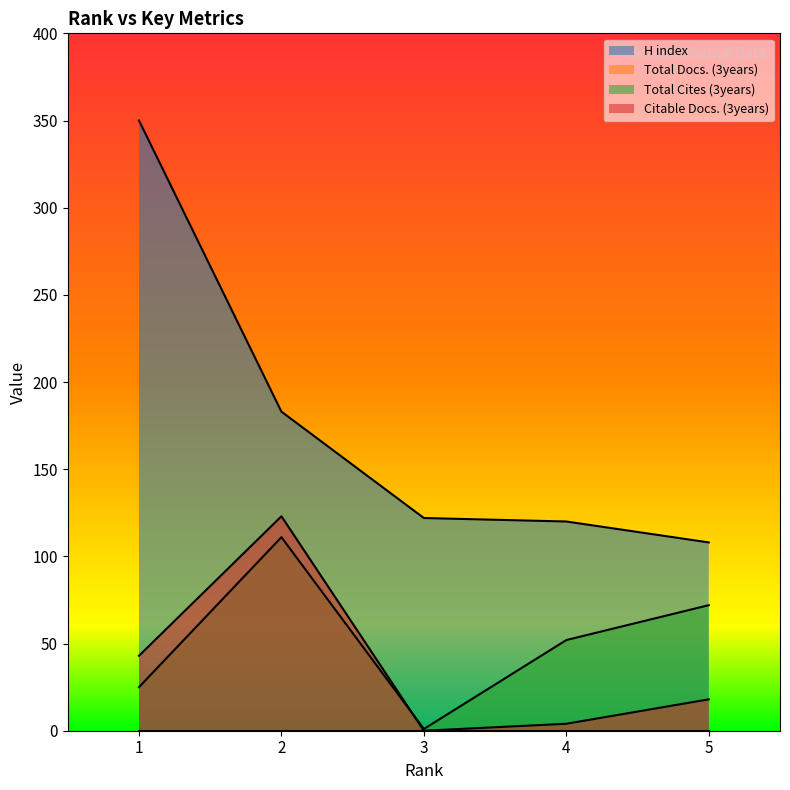

What is the spread (max minus min) of values at 1?

350